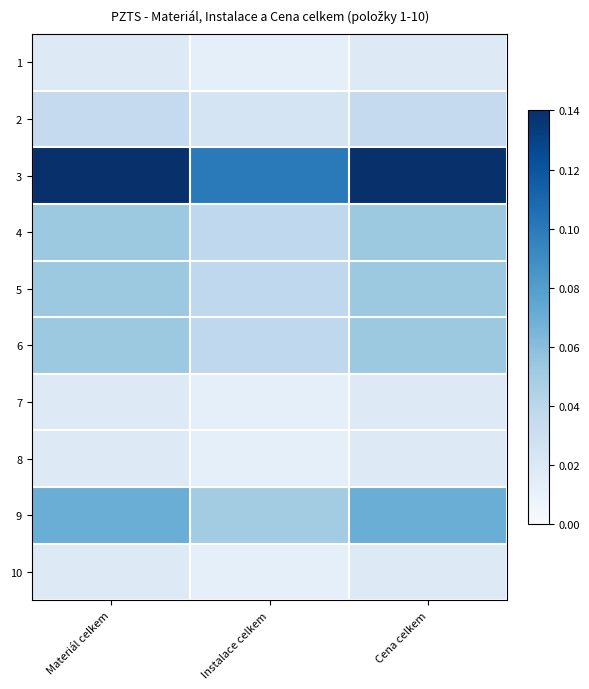

Reading right to left, transcribe all the data shown in this chart.

1: Cena celkem=0.0	Instalace celkem=0.0	Materiál celkem=0.0
2: Cena celkem=0.0	Instalace celkem=0.0	Materiál celkem=0.0
3: Cena celkem=0.1	Instalace celkem=0.1	Materiál celkem=0.1
4: Cena celkem=0.1	Instalace celkem=0.0	Materiál celkem=0.1
5: Cena celkem=0.1	Instalace celkem=0.0	Materiál celkem=0.1
6: Cena celkem=0.1	Instalace celkem=0.0	Materiál celkem=0.1
7: Cena celkem=0.0	Instalace celkem=0.0	Materiál celkem=0.0
8: Cena celkem=0.0	Instalace celkem=0.0	Materiál celkem=0.0
9: Cena celkem=0.1	Instalace celkem=0.1	Materiál celkem=0.1
10: Cena celkem=0.0	Instalace celkem=0.0	Materiál celkem=0.0